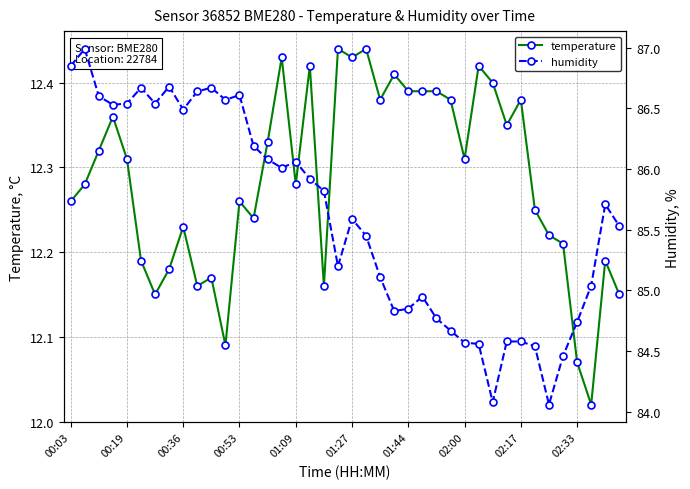

True or false: temperature and humidity cross at least once.

False